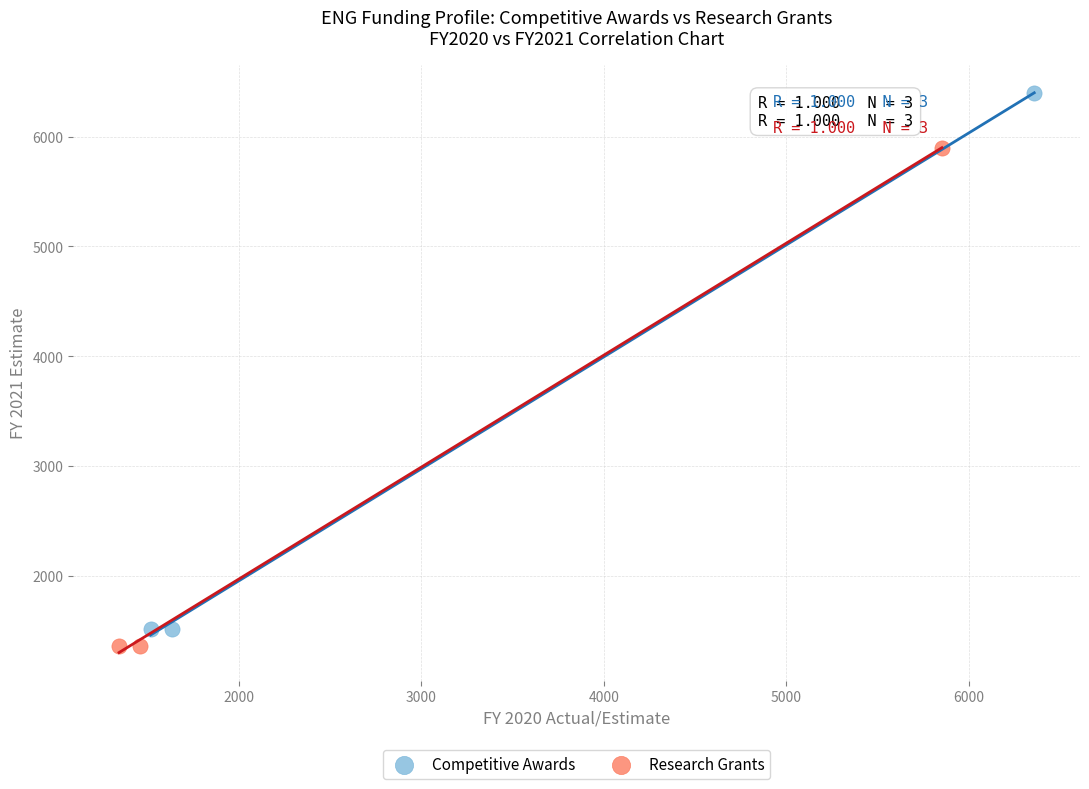

Which series has the widest spread of Y values?

Competitive Awards